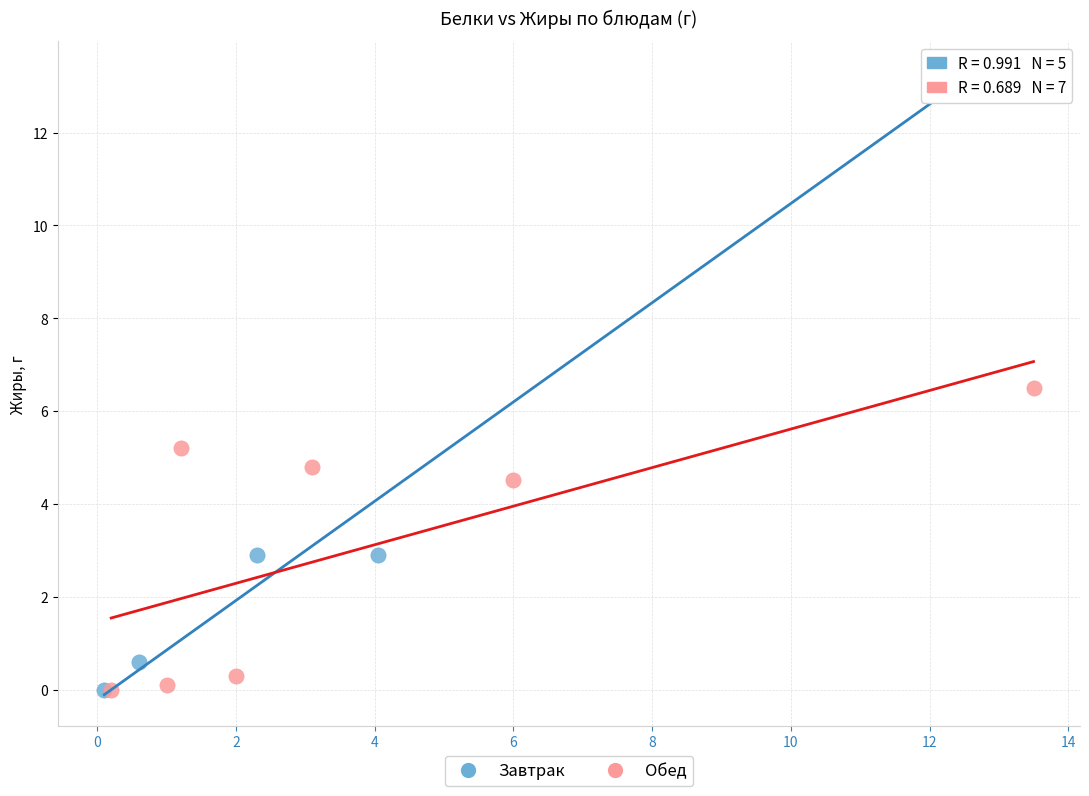

Which series has the largest Y range (max minus min)?

Завтрак